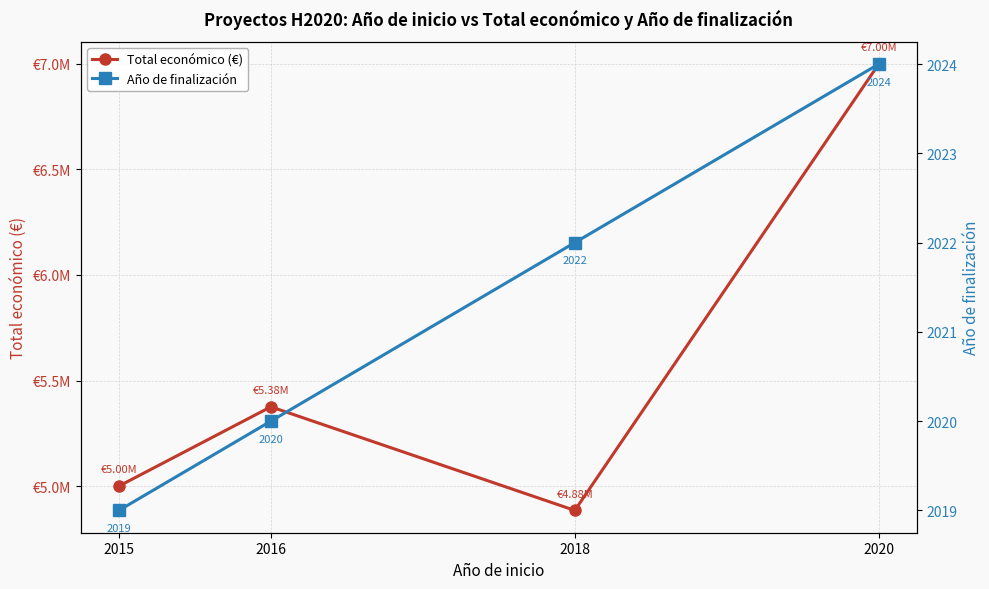

What are all the series names shown in the legend?

Total económico (€), Año de finalización